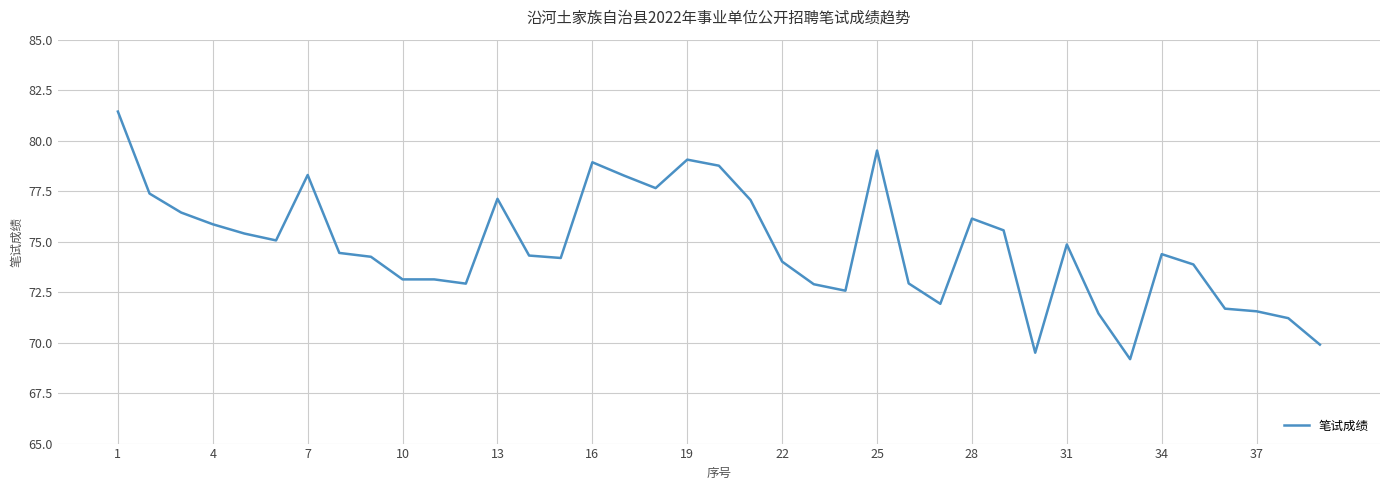

What is the average value?

74.8